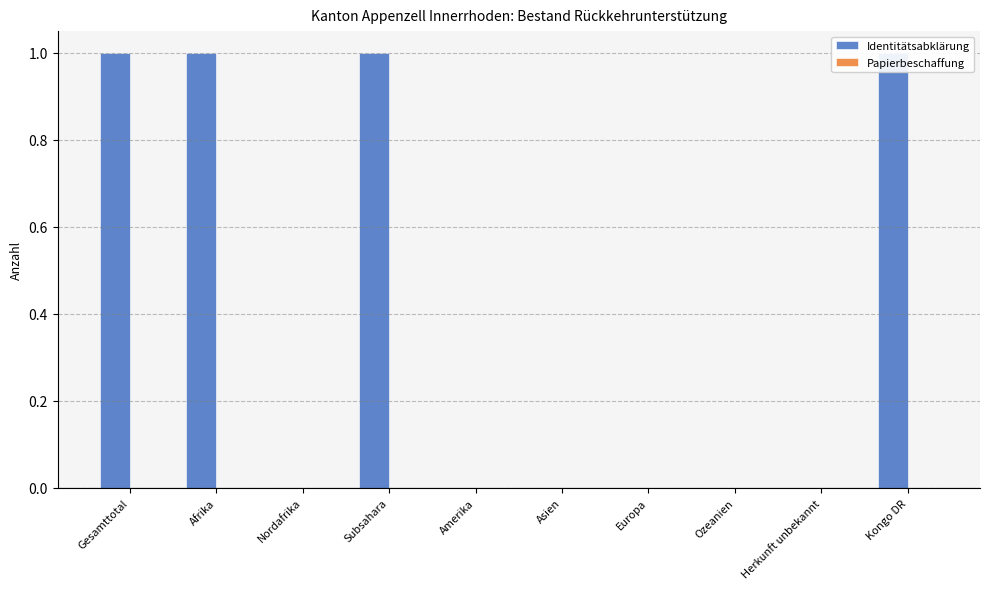

Are the bars horizontal?

No